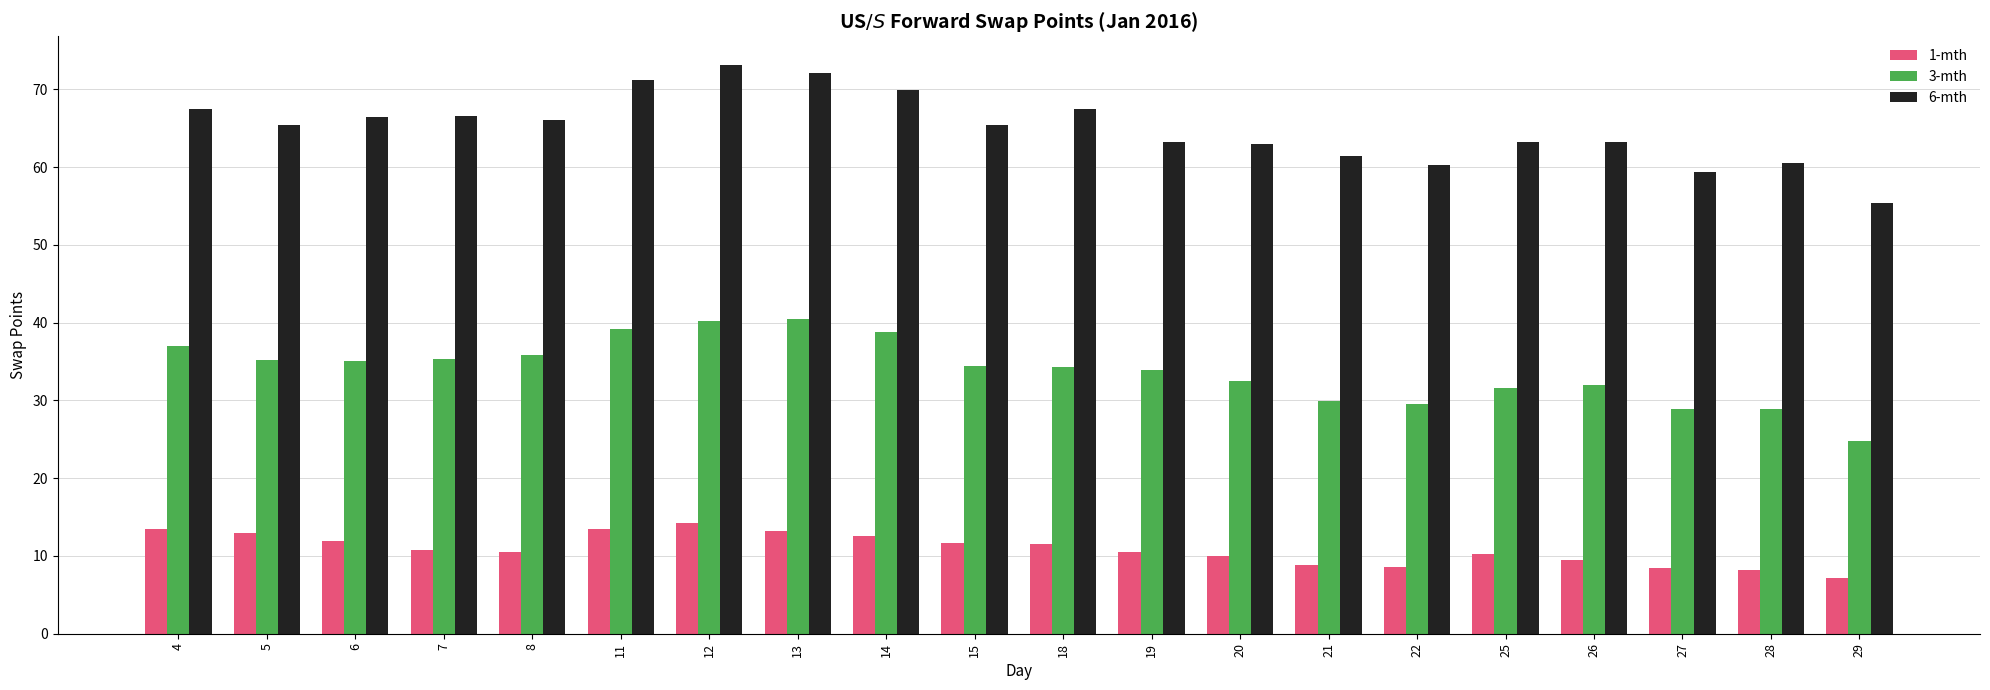

What is the approximate value of 6-mth at 15?

65.4